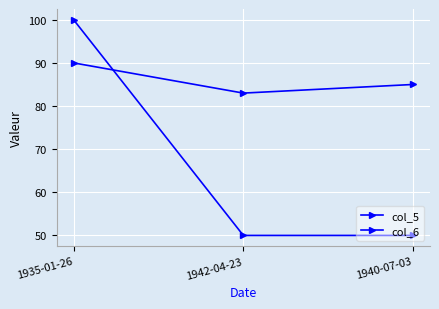

Count the number of categories in the chart.

3